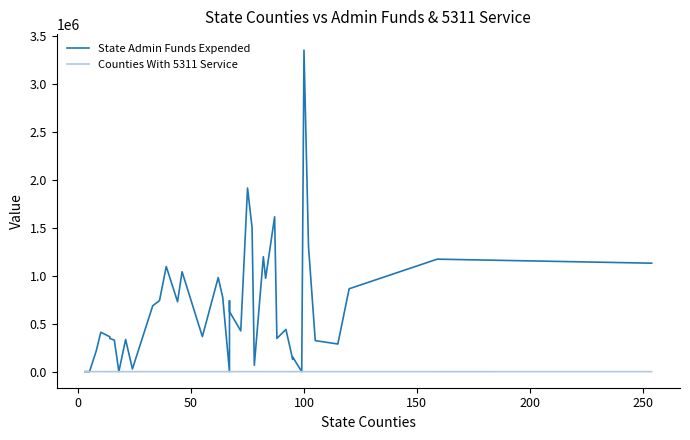

True or false: State Admin Funds Expended has a value of 816032 at 38.

False